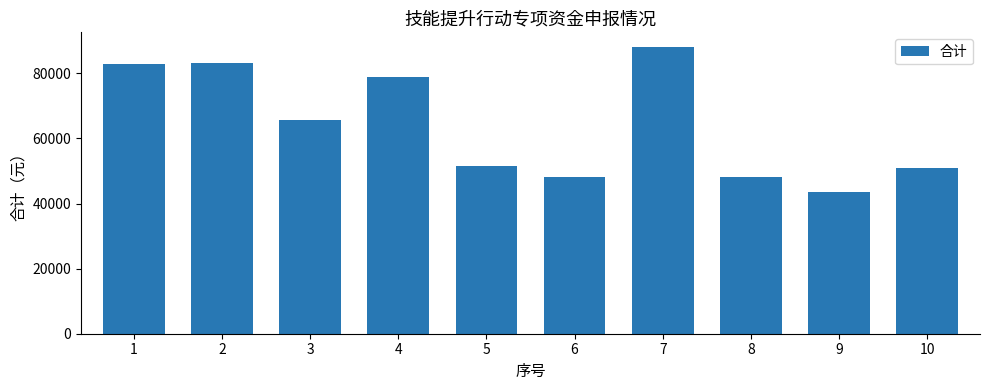

How many data points does each series have?

10